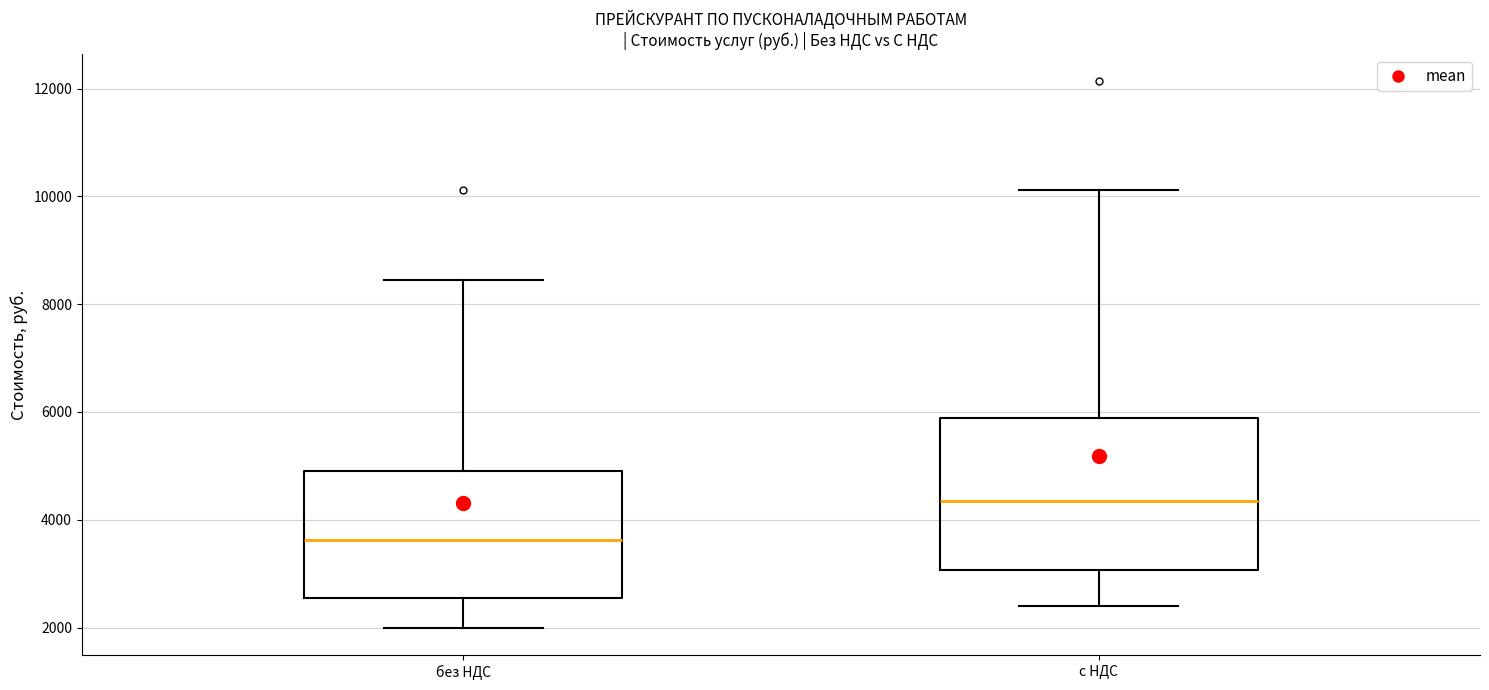

Reading left to right, read every box against the y-axis: the position of its median line, the range the box covers, and the ends of its whiskers. The values are not printed on the chart, so give them approximately, as read against the axis.

без НДС: median 3600, box 2600 to 5000, whiskers 2000 to 8400
с НДС: median 4400, box 3000 to 5800, whiskers 2400 to 10200